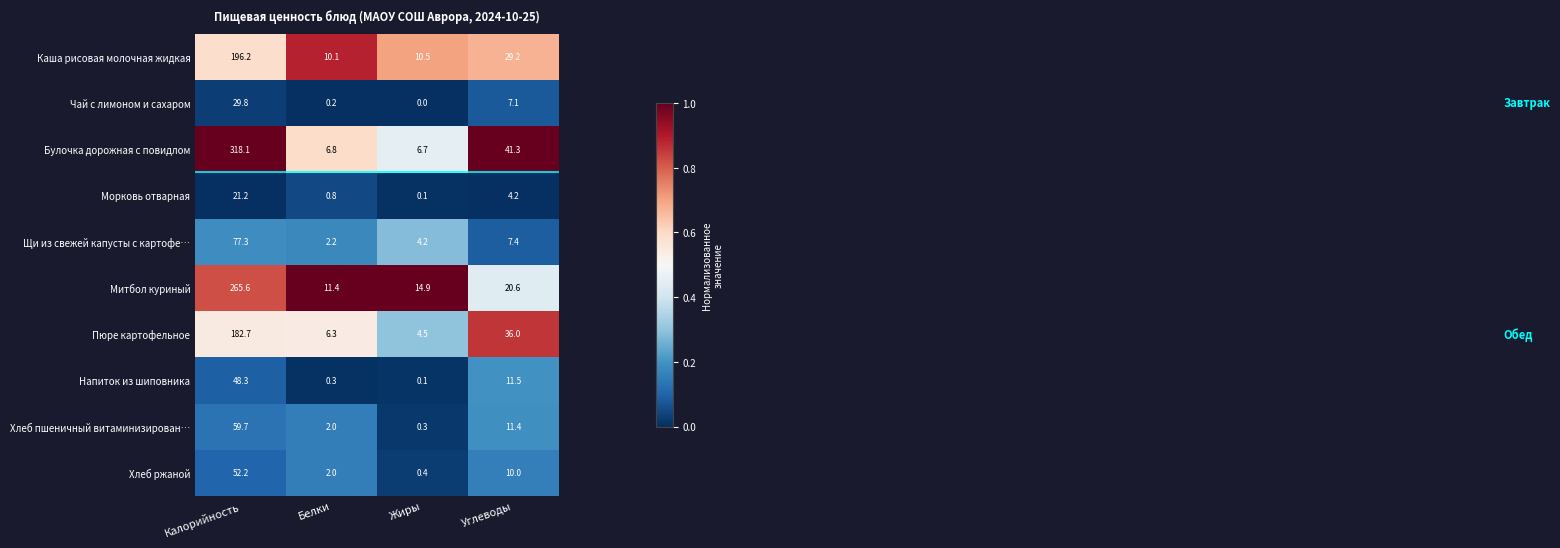

What is the greatest value displayed?

318.1